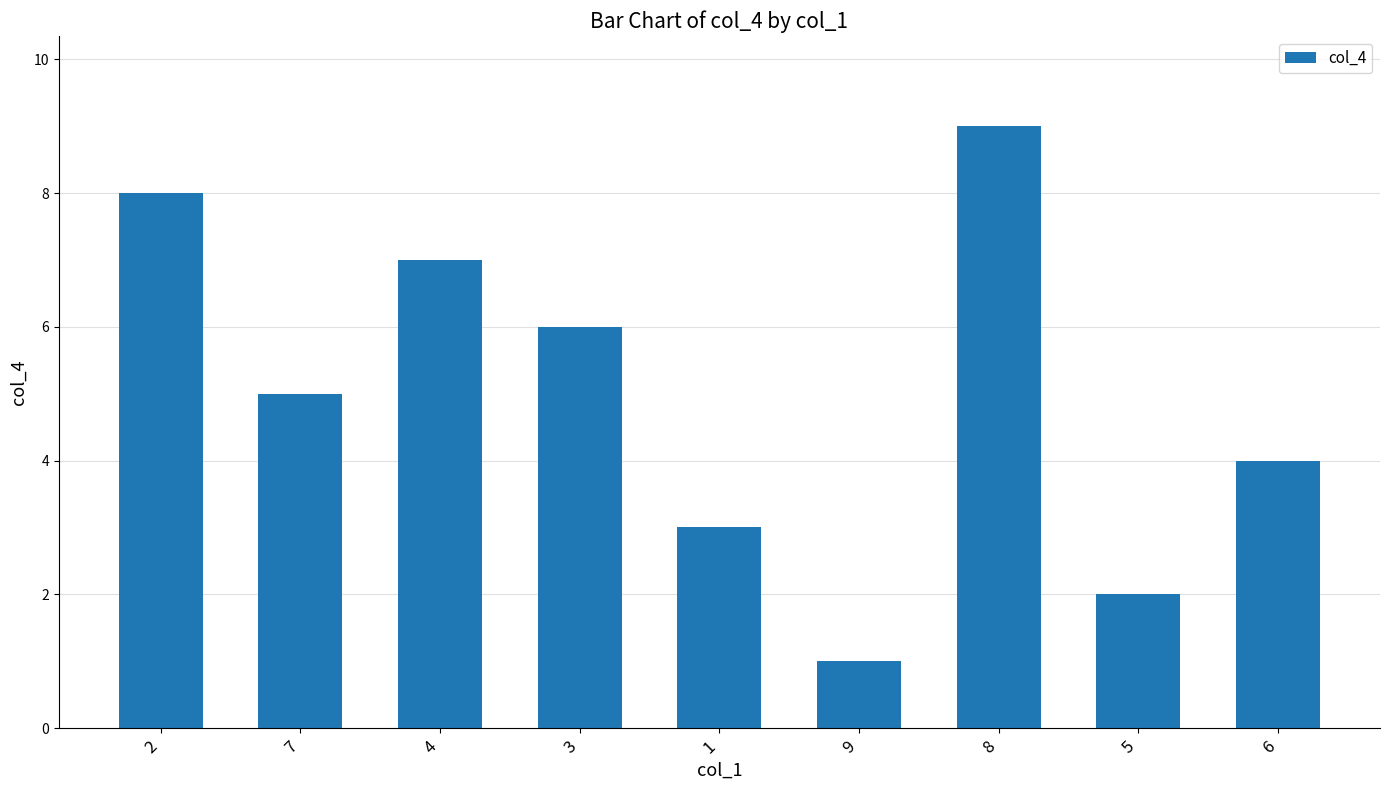

The chart shows a value of 9 at 8. True or false?

True